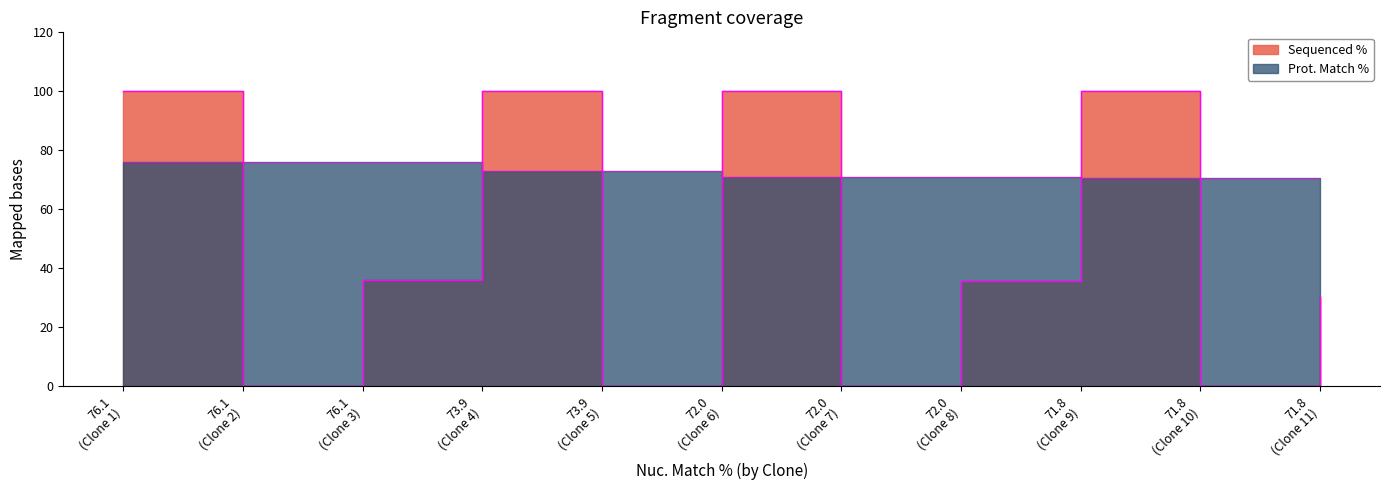

True or false: Prot. Match % and Sequenced % cross at least once.

True